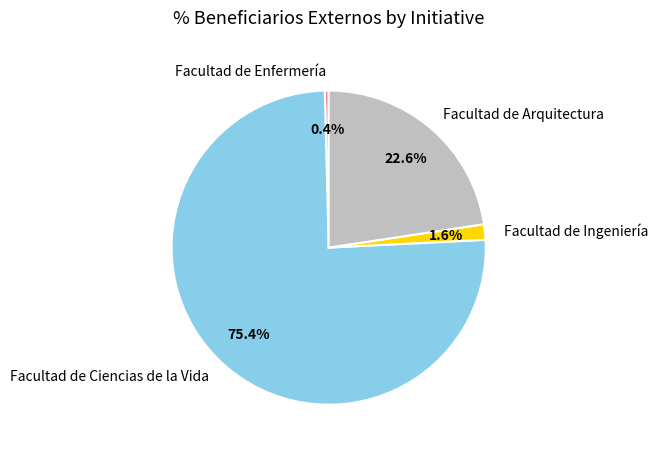

Which has a higher value, Facultad de Ingeniería or Facultad de Ciencias de la Vida?

Facultad de Ciencias de la Vida